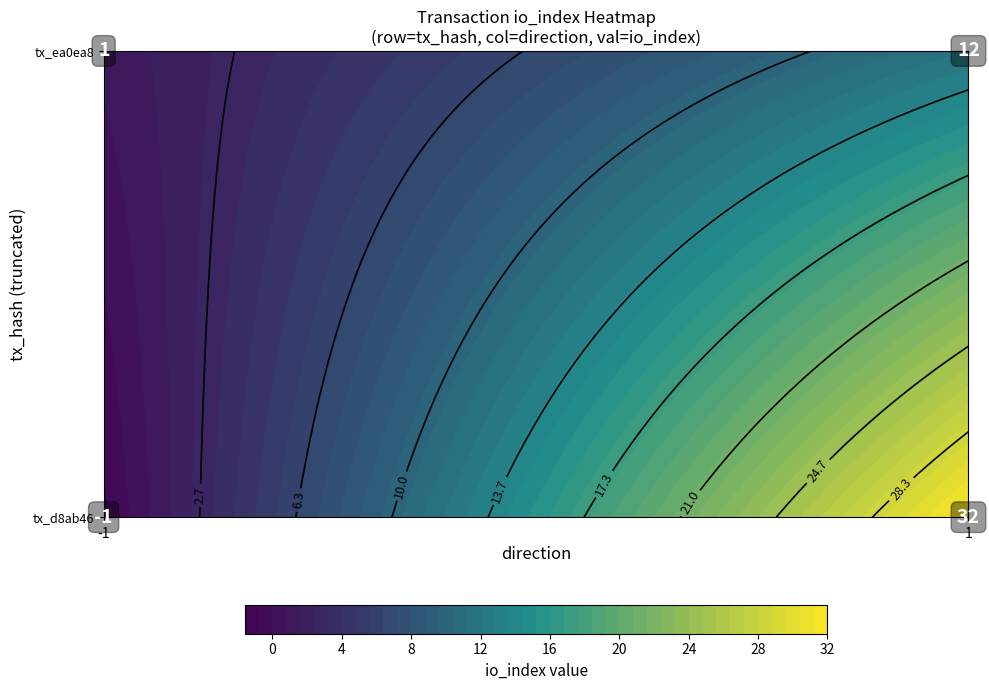

How many d8ab46f35fb06608e369c5edcdead716dba5c8e values are between -1 and 32?

2